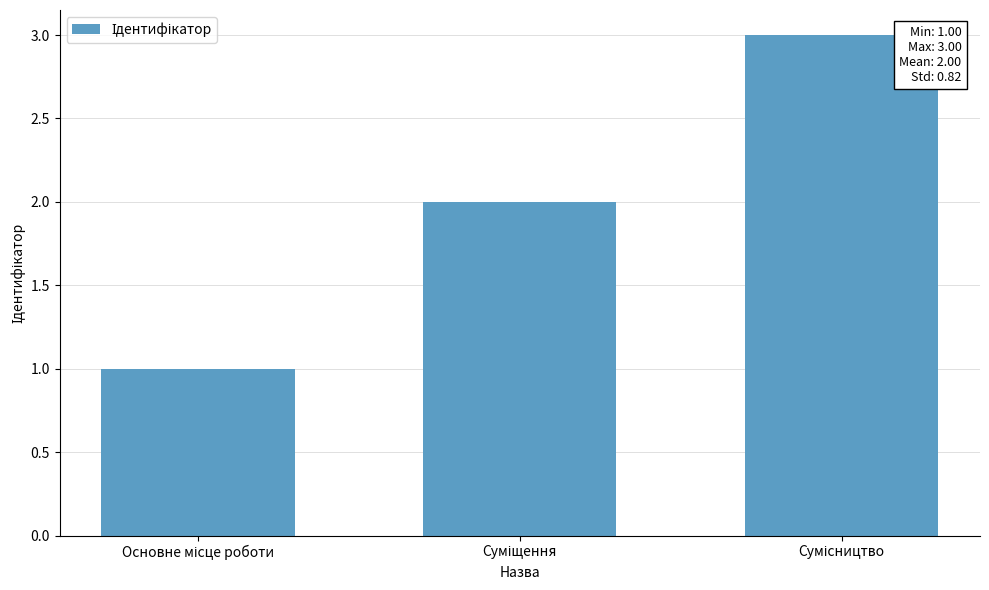

What is the maximum value shown in the chart?

3